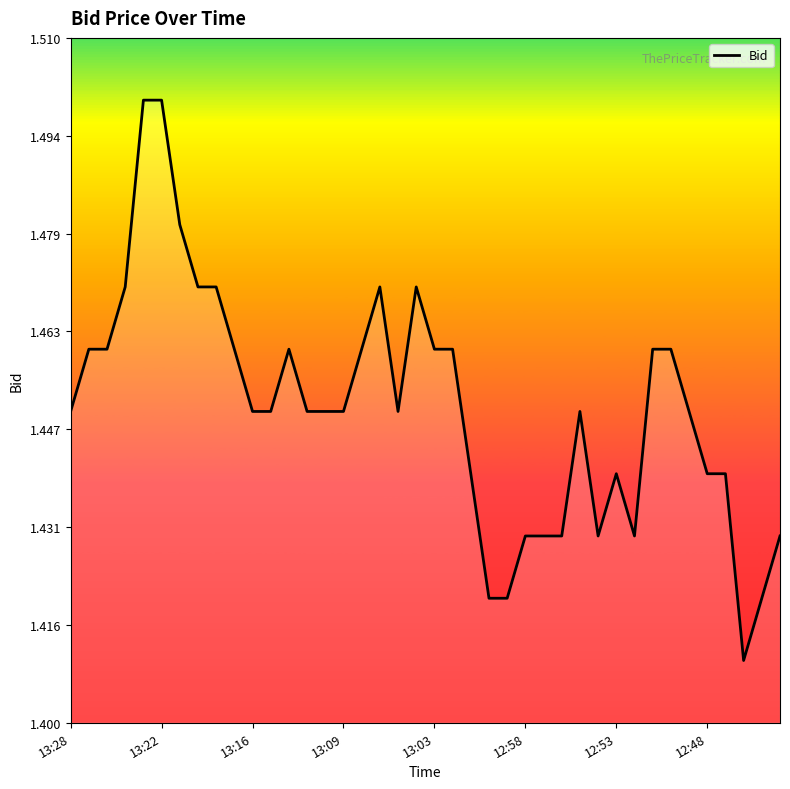

How many lines are shown in the chart?

1